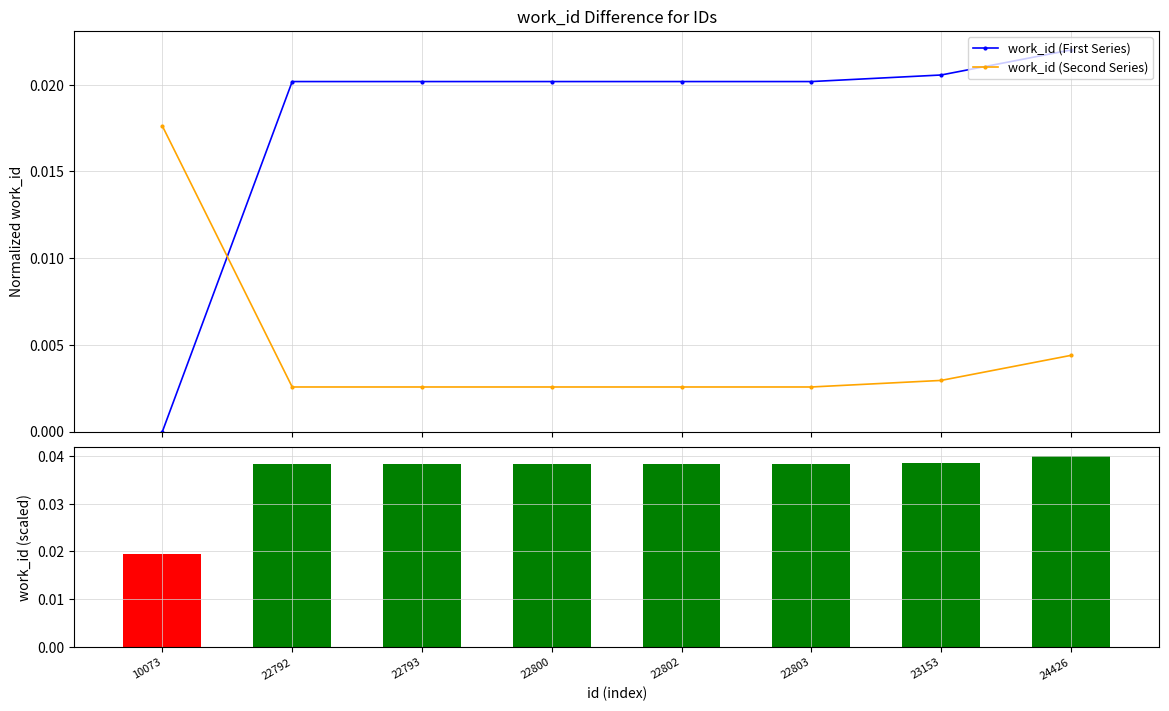

Rank the categories by work_id (Second Series) value from highest to lowest.

10073, 24426, 23153, 22792, 22793, 22800, 22802, 22803